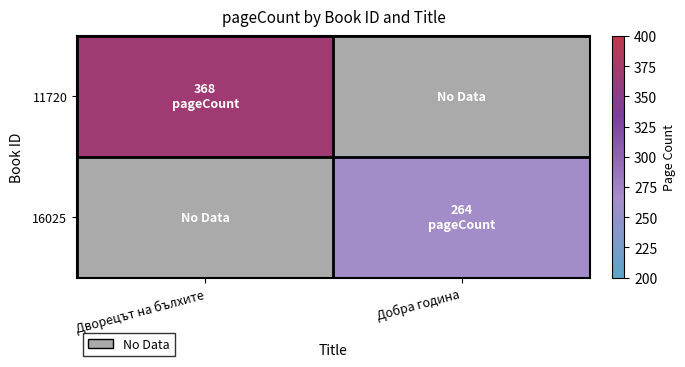

Which series changed the most between Дворецът на бълхите and Добра година?

11720